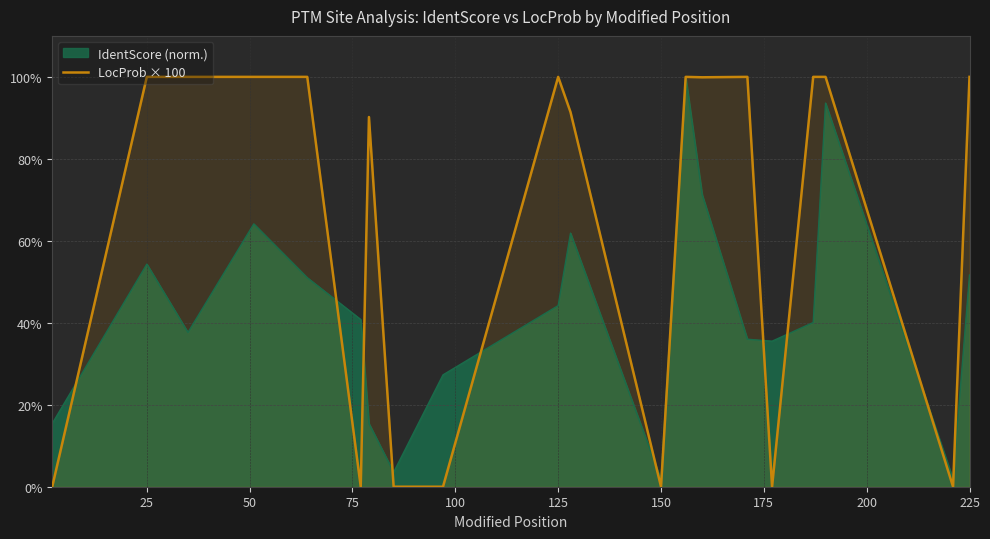

List the series in order of their overall mean, highest first.

LocProb × 100, IdentScore (norm.)